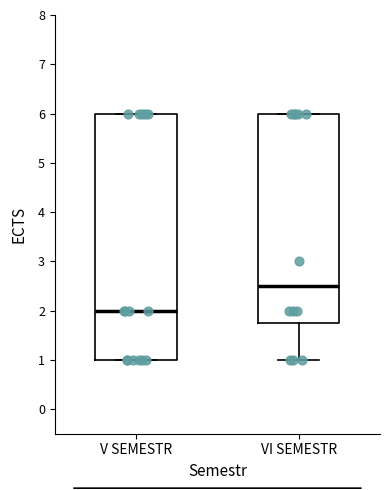

Reading left to right, read every box against the y-axis: the position of its median line, the range the box covers, and the ends of its whiskers. The values are not printed on the chart, so give them approximately, as read against the axis.

V SEMESTR: median 2.0, box 1.0 to 6.0, whiskers 1.0 to 6.0
VI SEMESTR: median 2.5, box 1.8 to 6.0, whiskers 1.0 to 6.0